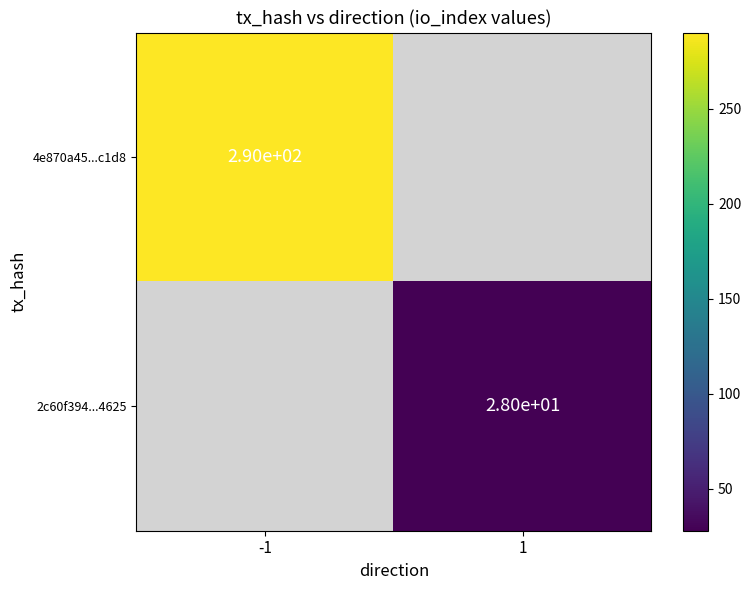

True or false: 4e870a45...c1d8 has a value of 90 at -1.

False